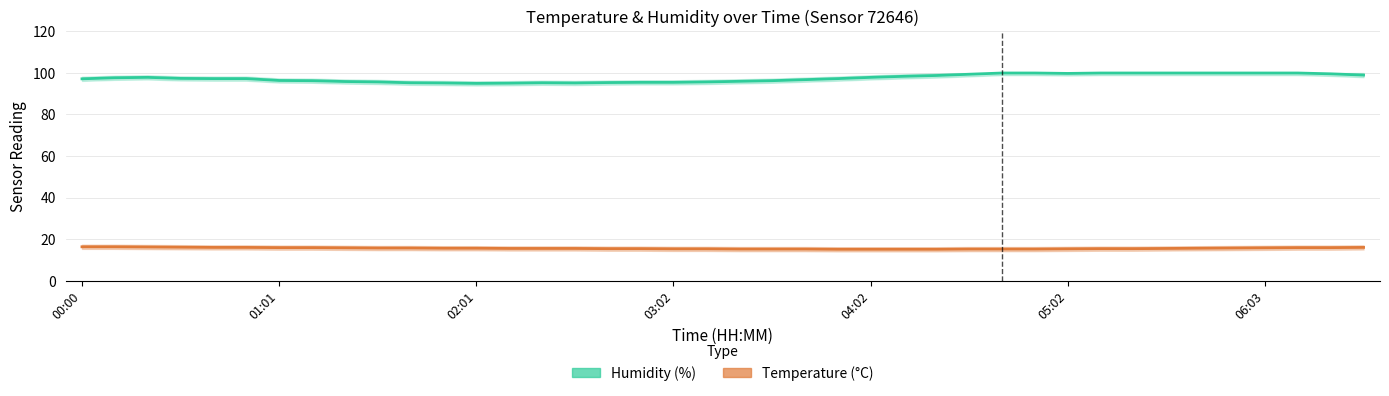

Is this an area chart (filled region under the line)?

No